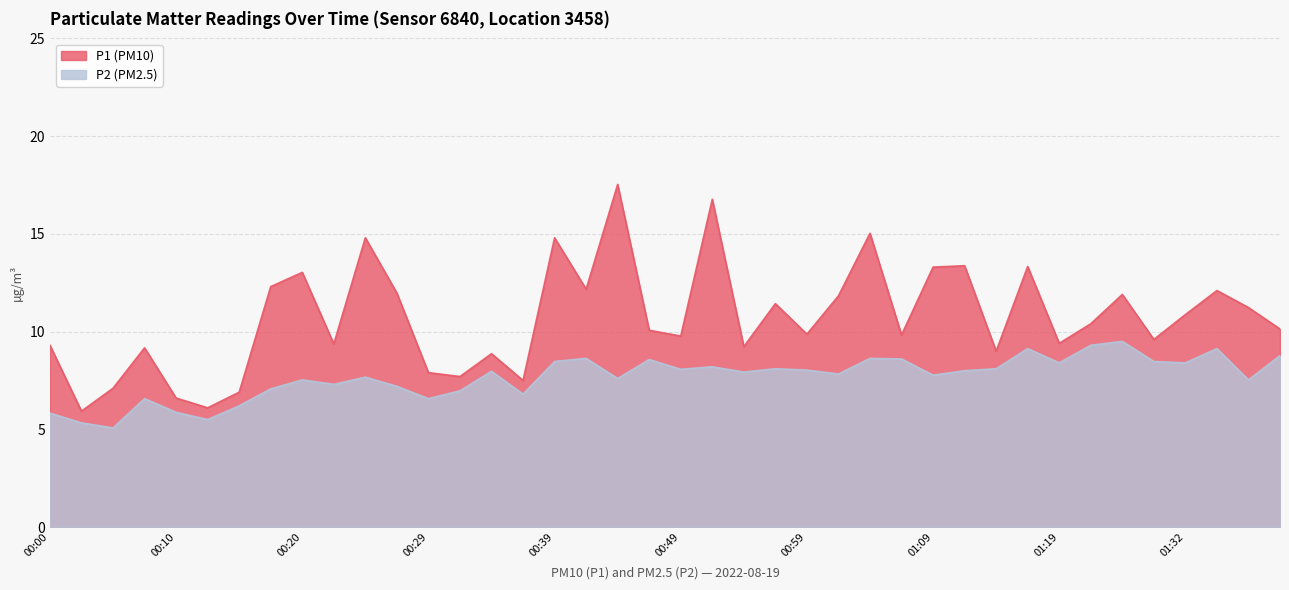

What is the minimum value for P1?

5.9